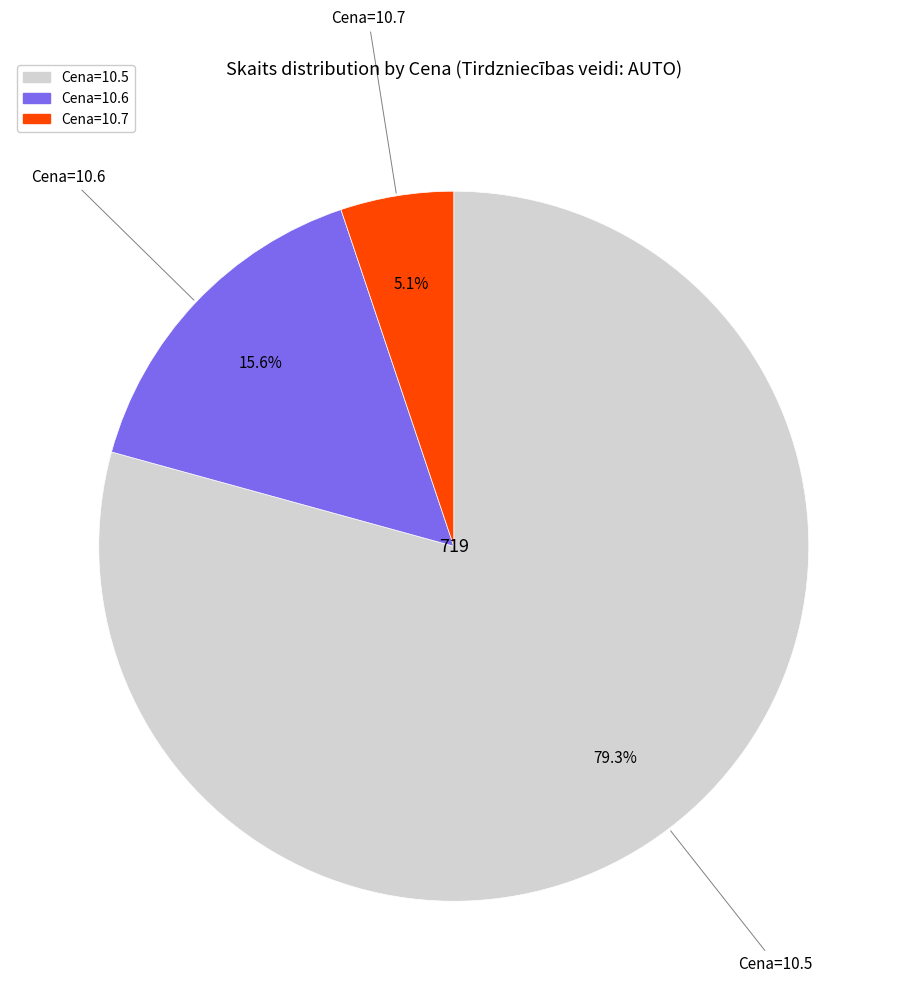

Is there any slice that represents more than half of the pie?

Yes